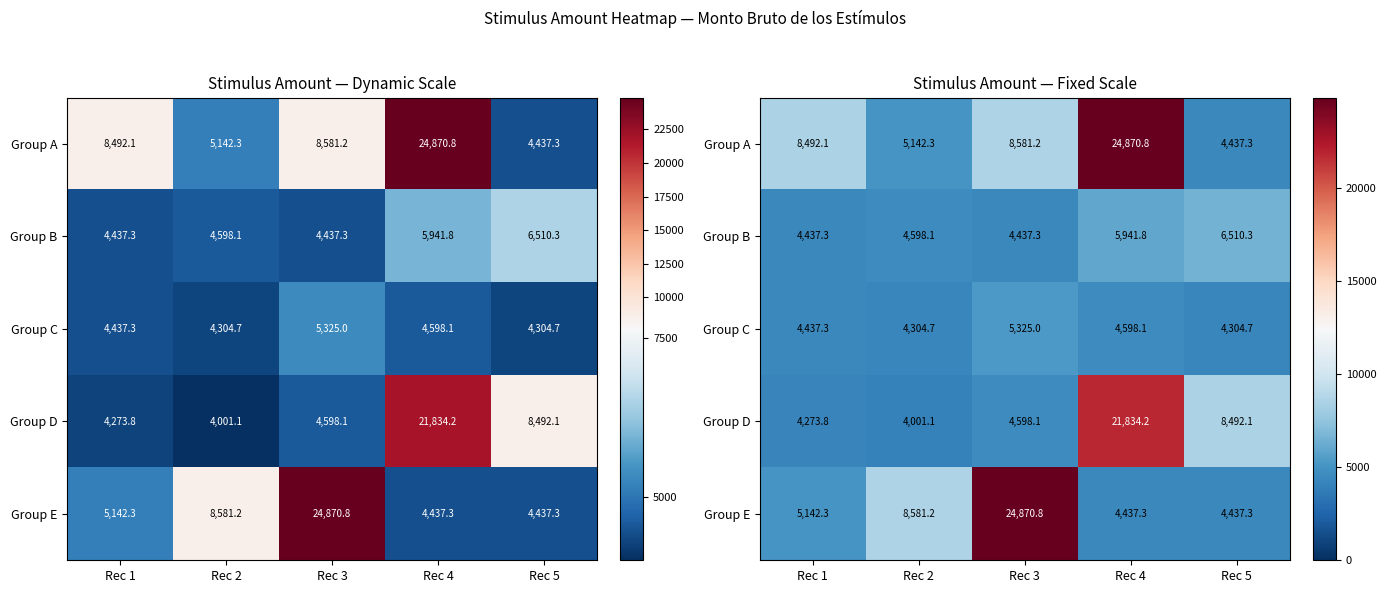

The value of Group E at Rec 2 is 13372.9. True or false?

False